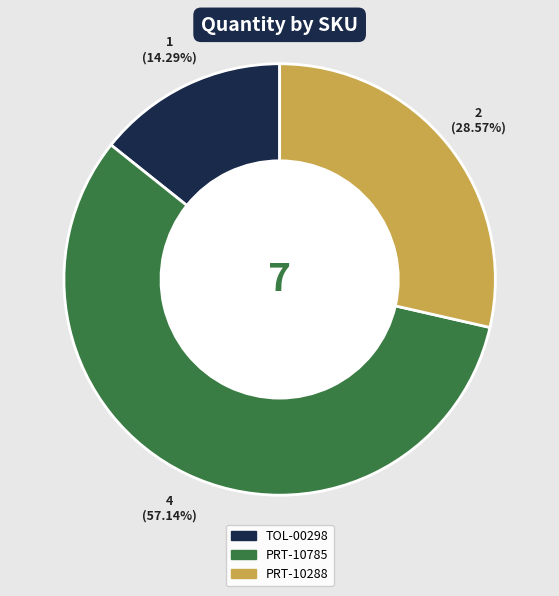

How many segments does this pie chart have?

3